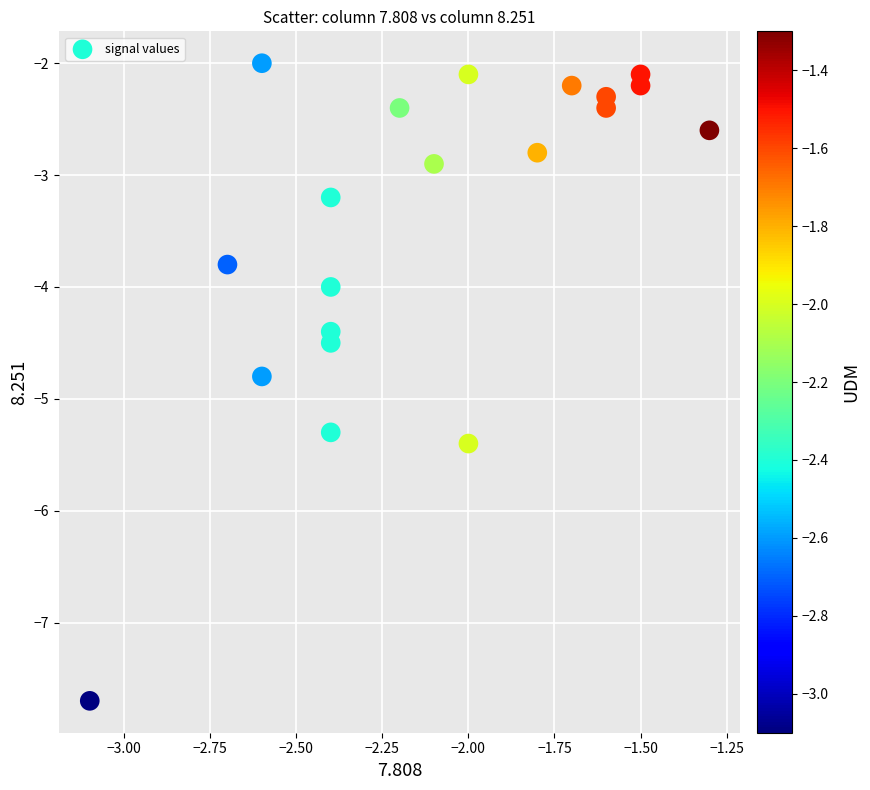

What is the range of Y values (max minus min)?

5.7